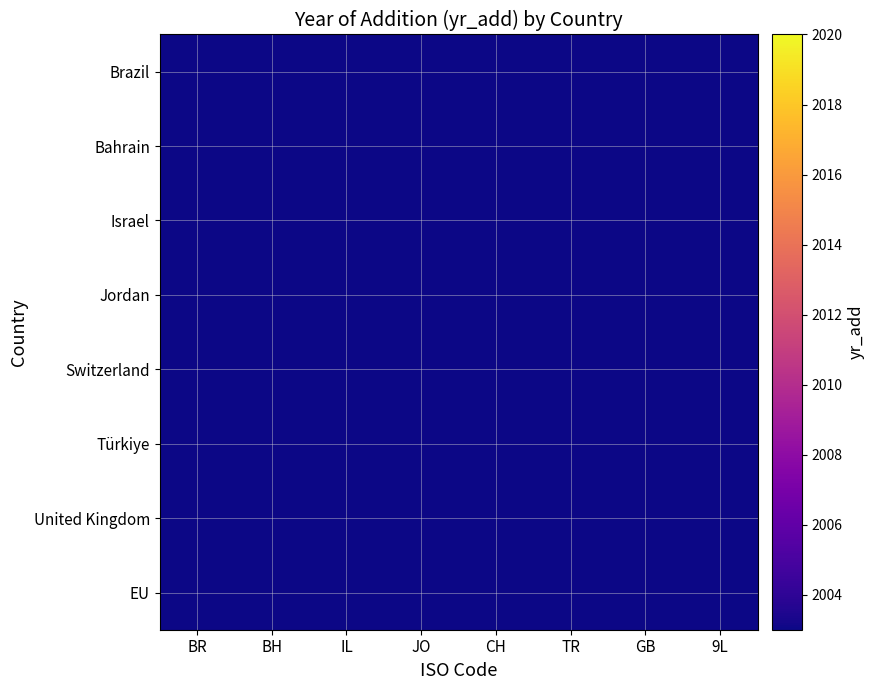

At 9L, list the series in order from largest to smallest.

EU, United Kingdom, Türkiye, Switzerland, Jordan, Israel, Bahrain, Brazil